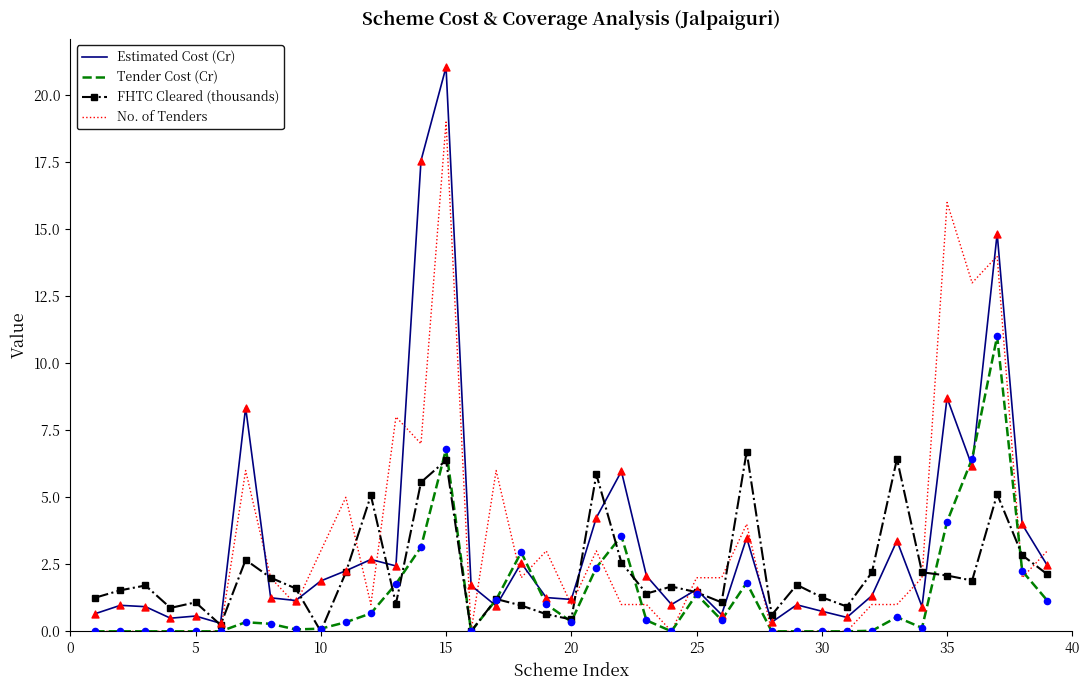

Rank the series by their maximum value, from highest to lowest.

Estimated Cost (Cr), No. of Tenders, Tender Cost (Cr), FHTC Cleared (thousands)